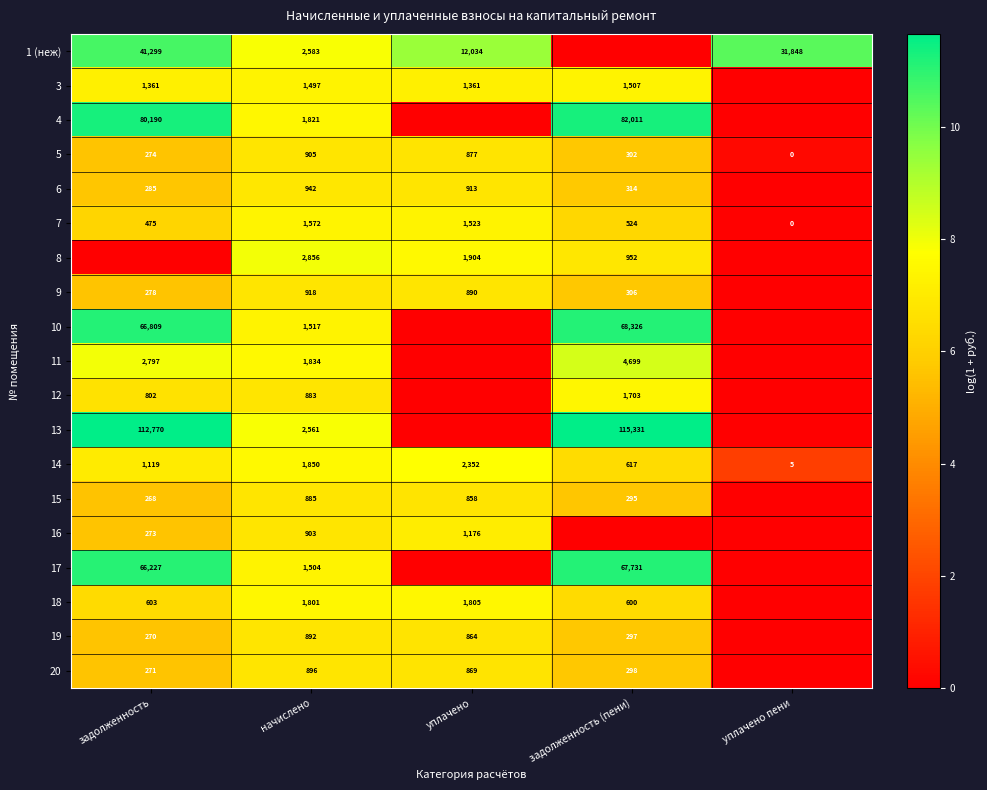

Is it true that 3 equals 319 at уплачено?

False